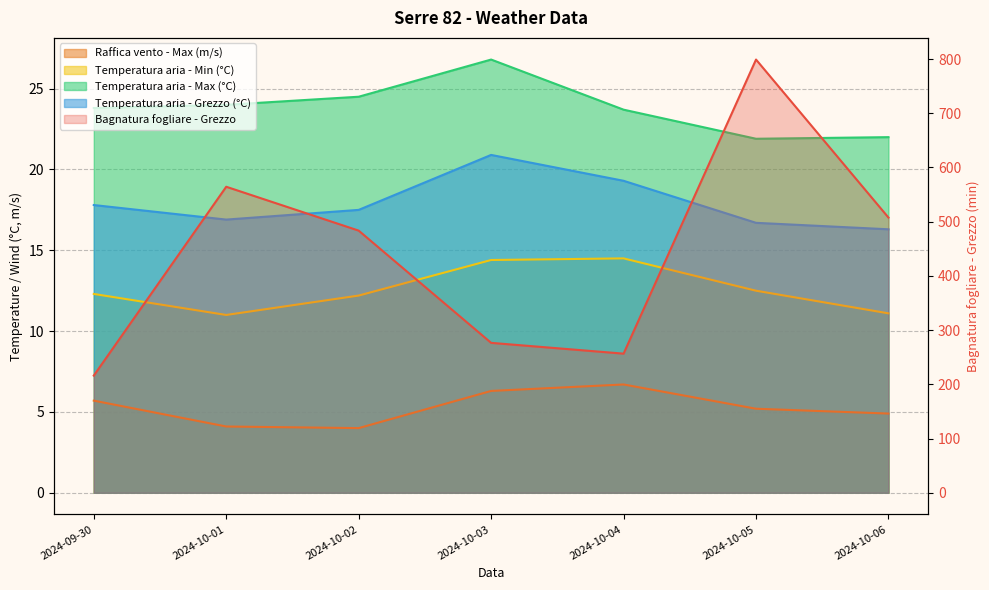

What are all the series names shown in the legend?

Bagnatura fogliare - Grezzo, Raffica vento - Max (m/s), Temperatura aria - Min (°C), Temperatura aria - Max (°C), Temperatura aria - Grezzo (°C)